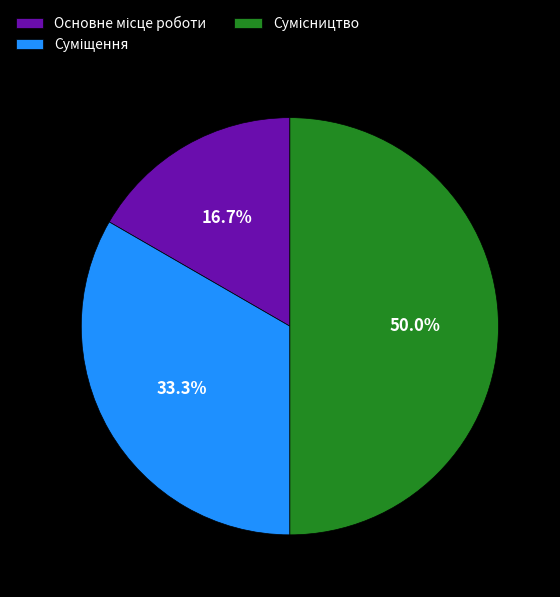

How many slices are in this pie chart?

3